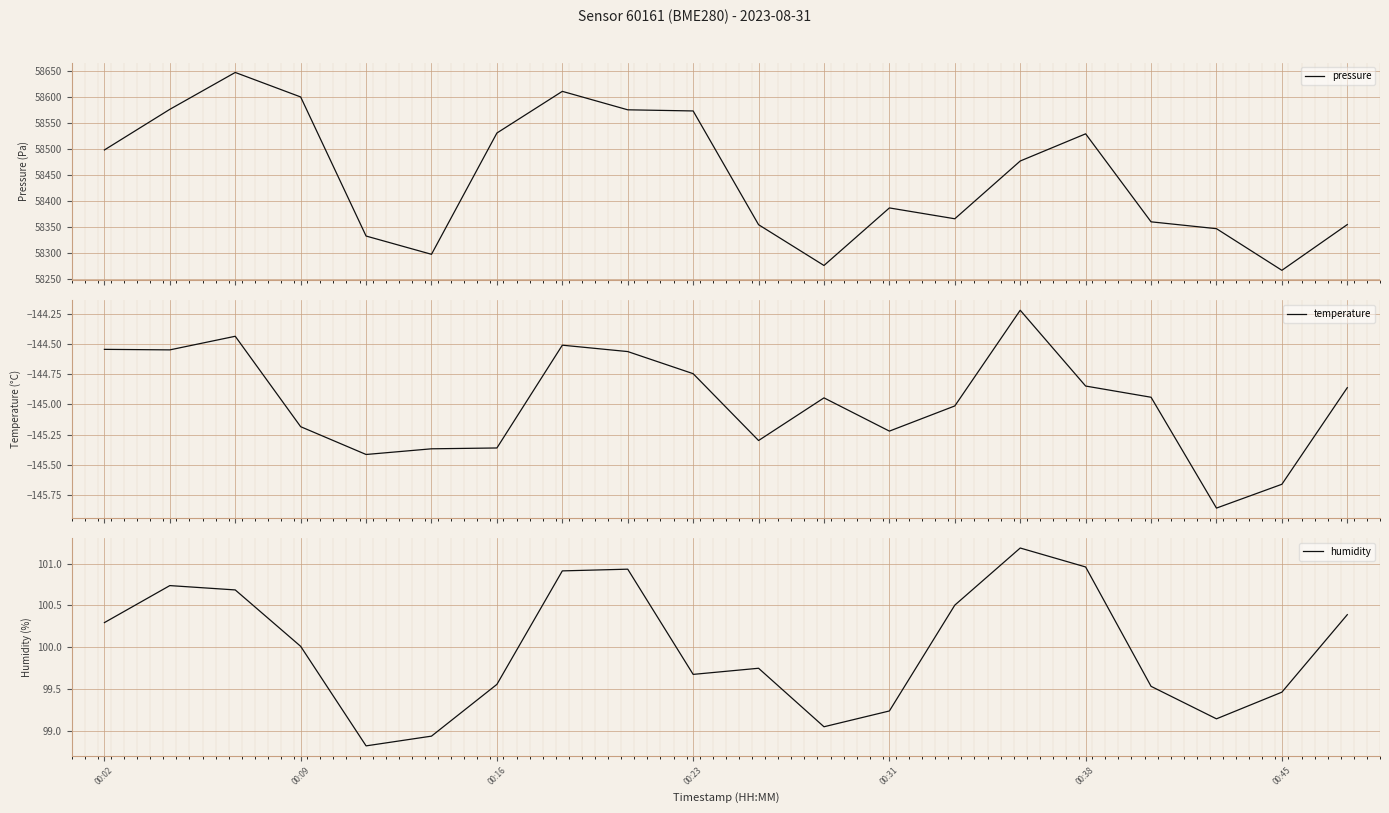

Reading left to right, what are all the values shown in this chart?

pressure: 58497.9	58575.9	58646.6	58599.6	58332.8	58297.7	58530.4	58610.4	58575.0	58572.8	58354.5	58276.3	58386.7	58365.9	58476.7	58528.9	58360.0	58346.9	58267.0	58354.8
temperature: -144.5	-144.5	-144.4	-145.2	-145.4	-145.4	-145.4	-144.5	-144.6	-144.7	-145.3	-144.9	-145.2	-145.0	-144.2	-144.8	-144.9	-145.9	-145.7	-144.9
humidity: 100.3	100.7	100.7	100.0	98.8	98.9	99.6	100.9	100.9	99.7	99.7	99.0	99.2	100.5	101.2	101.0	99.5	99.1	99.5	100.4